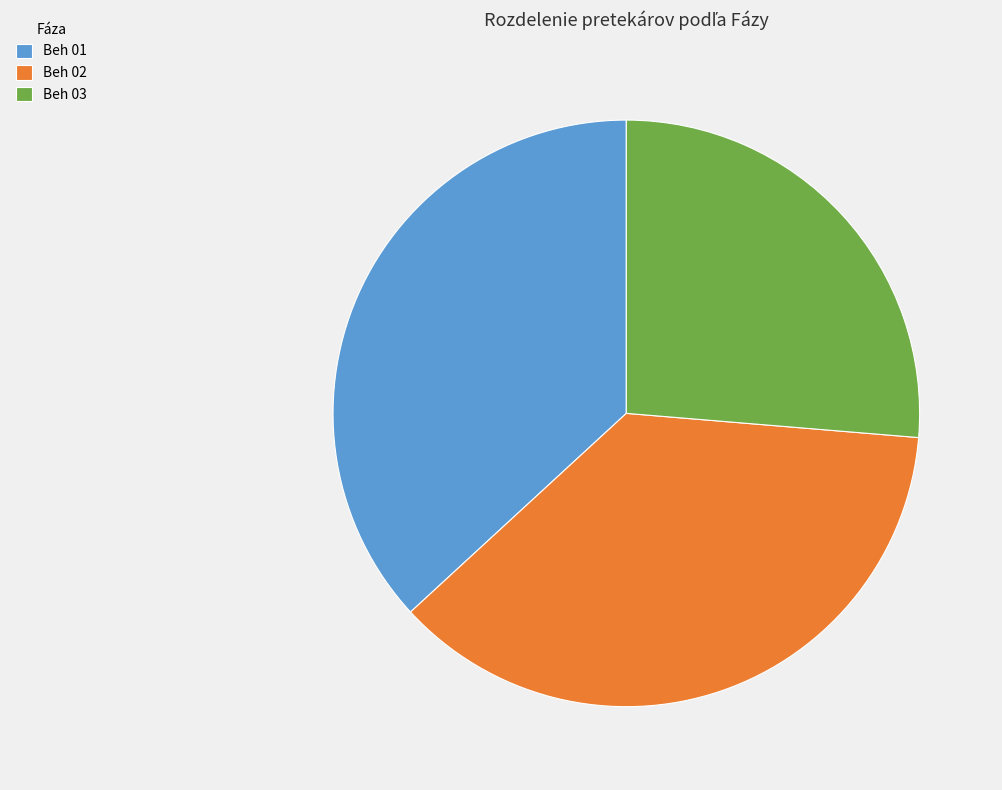

What is the smallest slice in the pie chart?

Beh 03